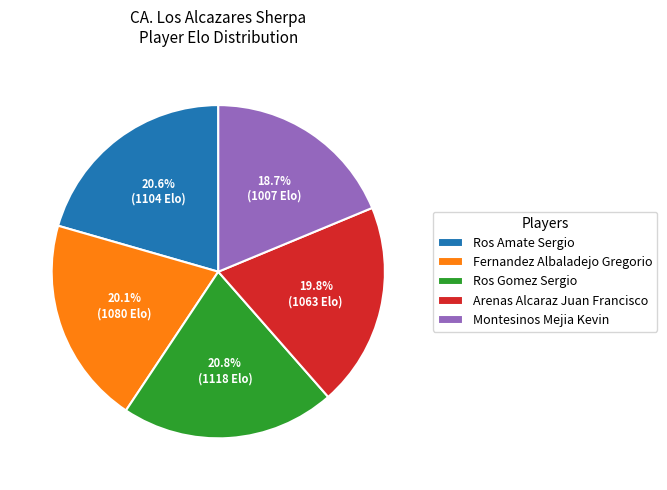

What percentage do Montesinos Mejia Kevin and Fernandez Albaladejo Gregorio together represent?

38.8%